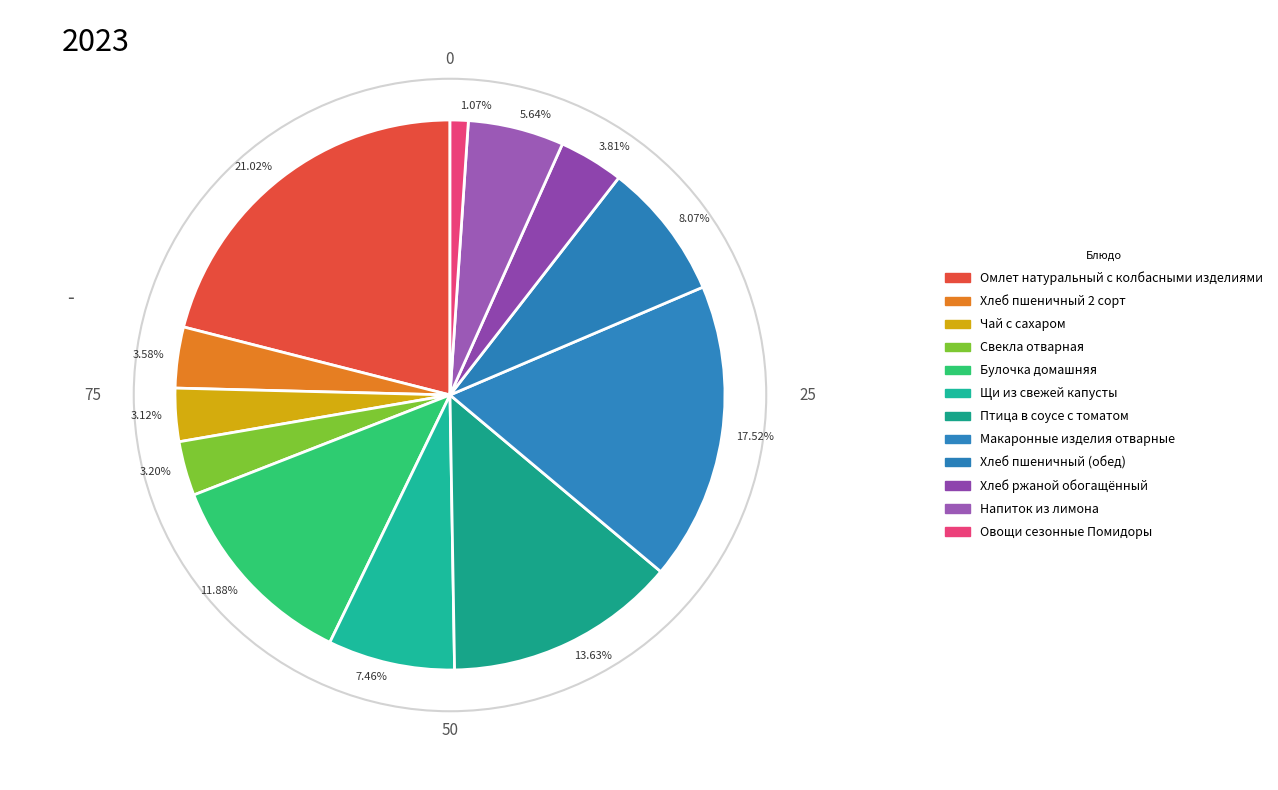

Is there a majority slice in this chart?

No